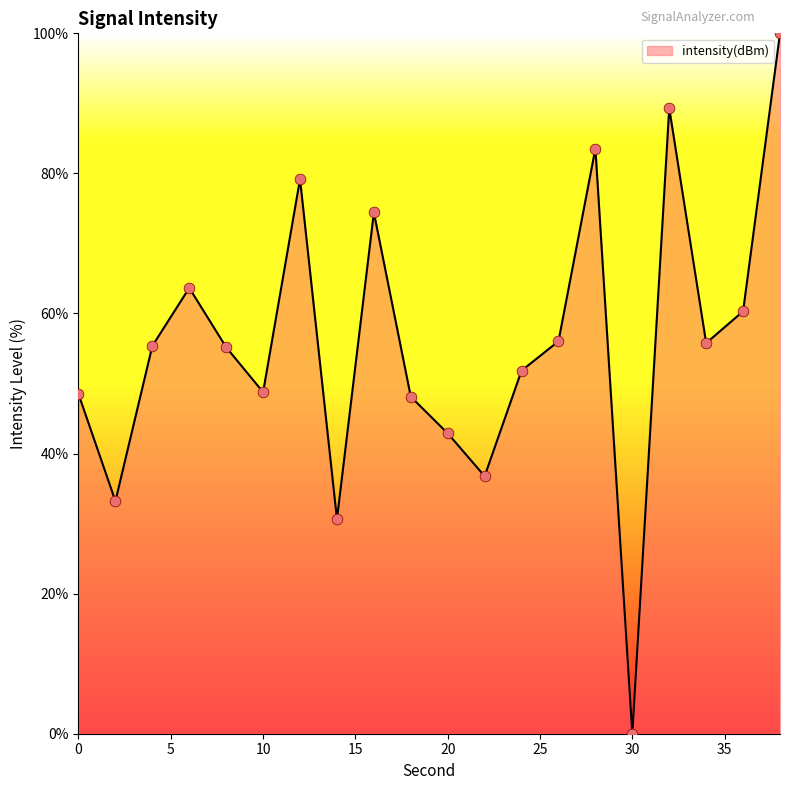

What is the difference between the maximum and minimum values?

100.0